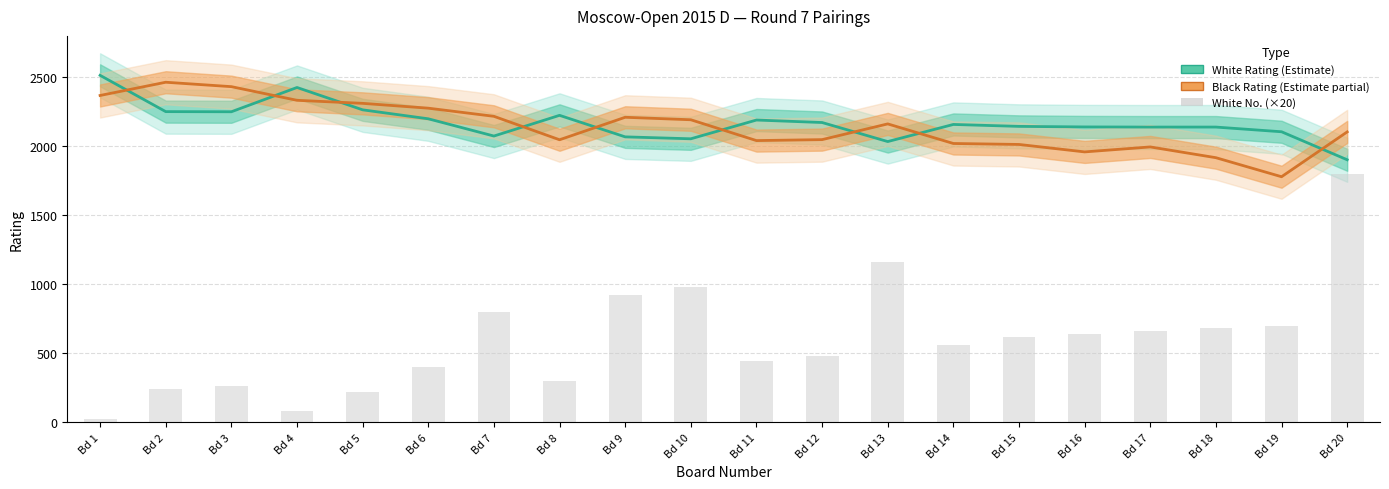

What is the average value of the White No. (×20) series?

598